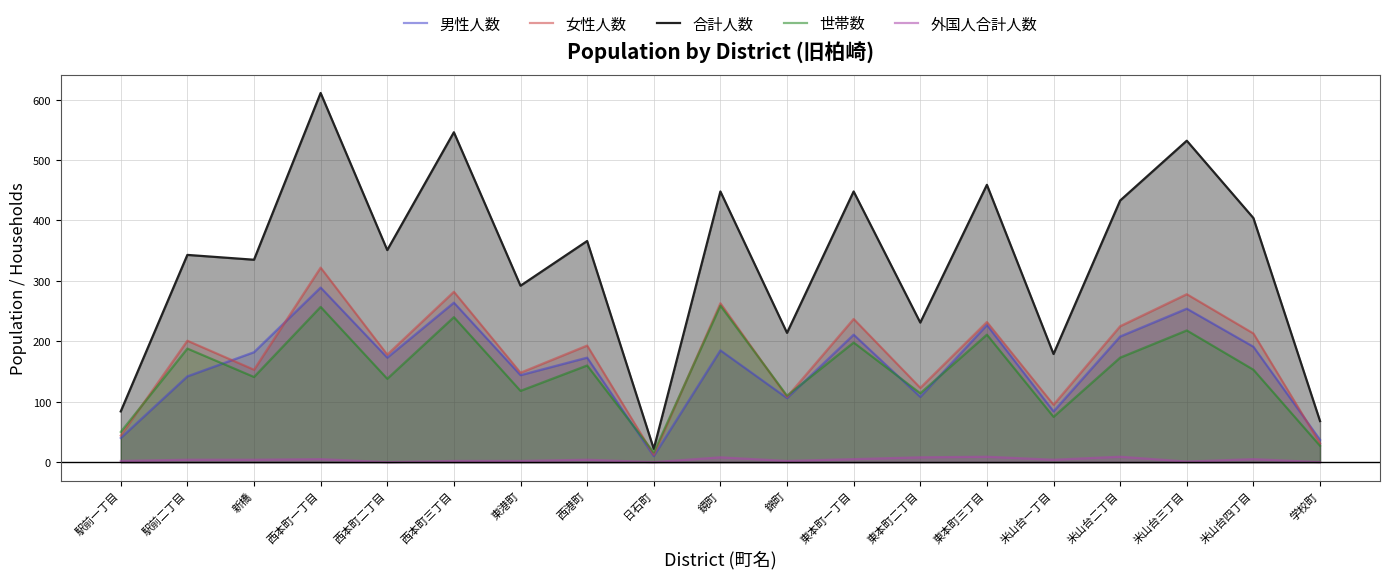

At which category does 世帯数 reach its first local valley?

新橋